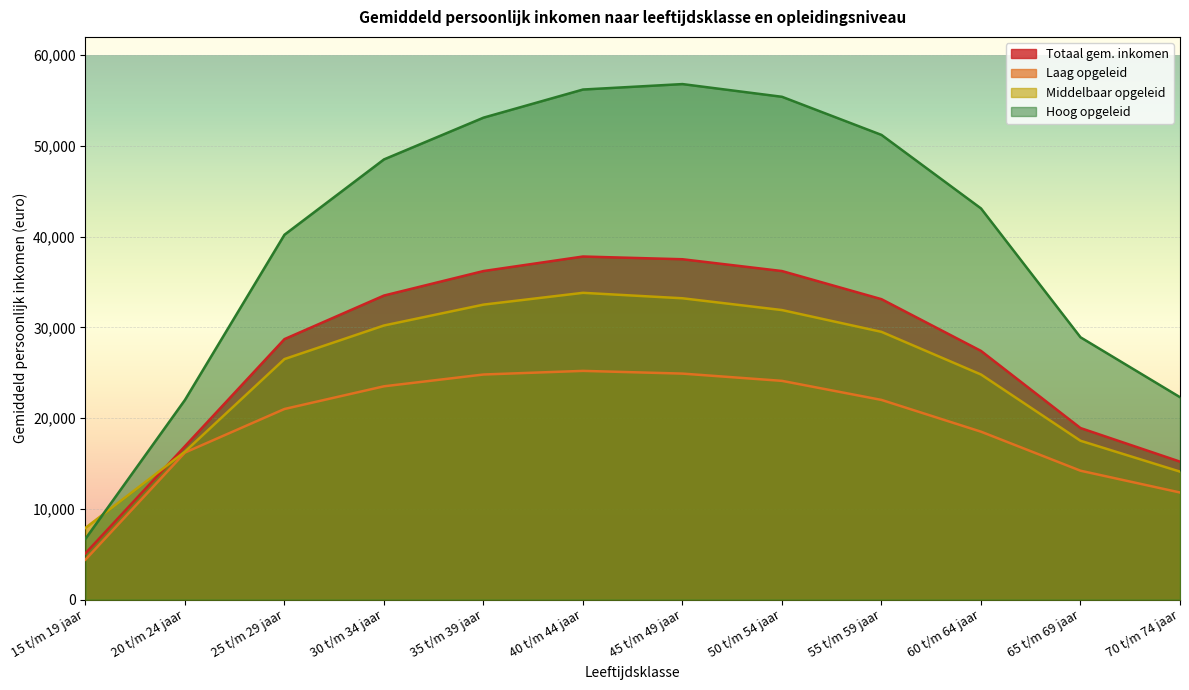

At which label does Middelbaar opgeleid reach its peak?

40 t/m 44 jaar